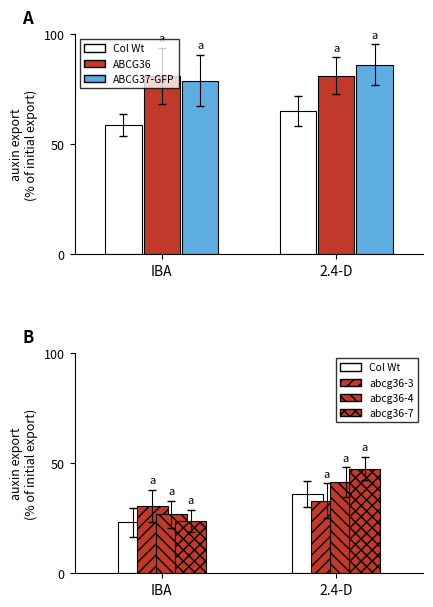

At which label is abcg36-3 closest to 31?

IBA